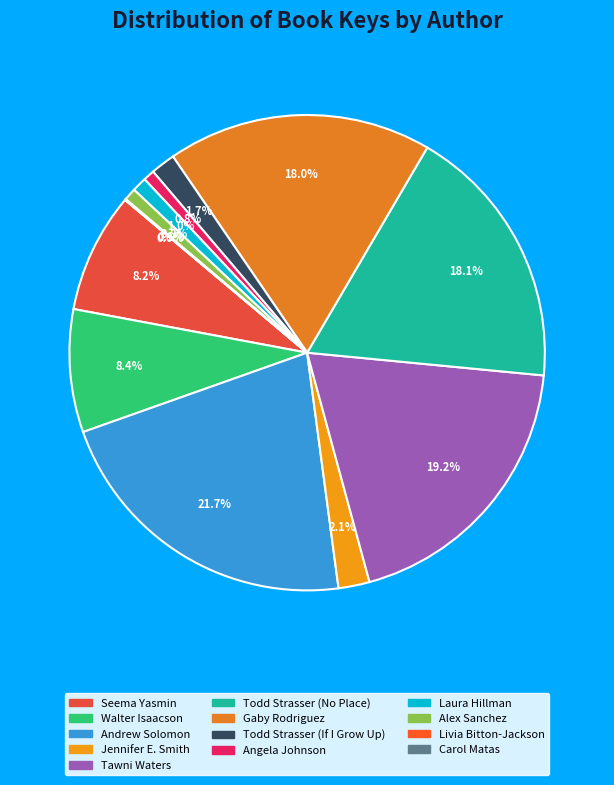

Is there any slice that represents more than half of the pie?

No